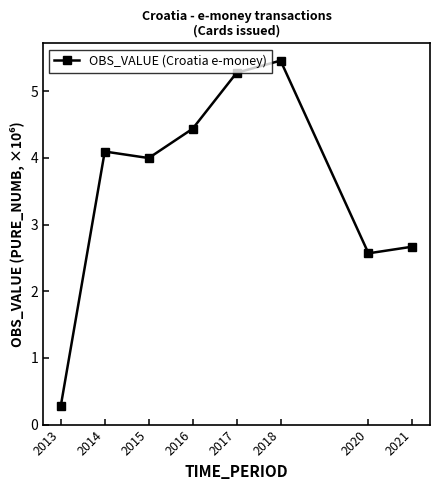

Where is the first local minimum?

2015